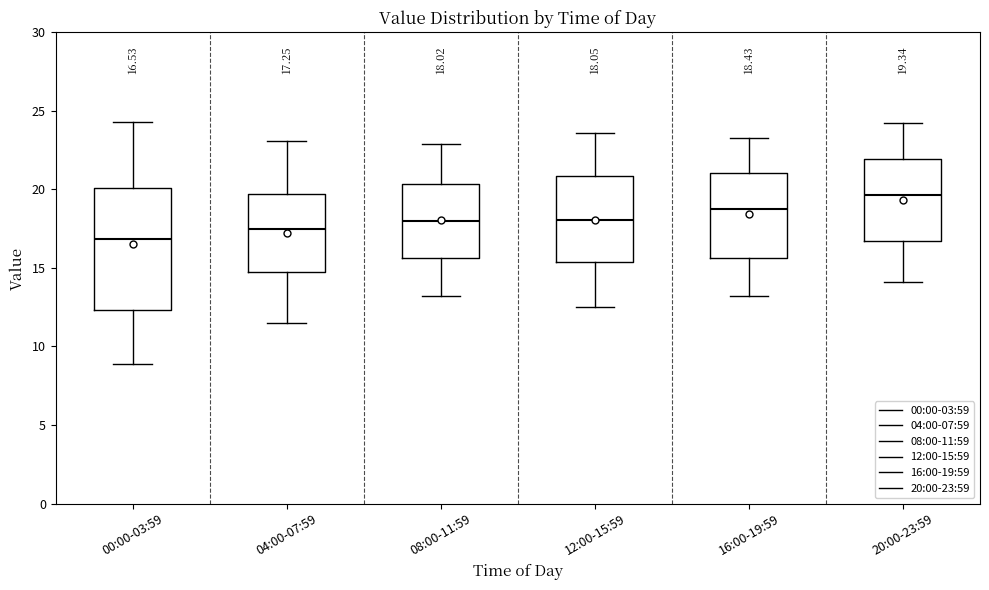

Which box's median line is the highest?

20:00-23:59